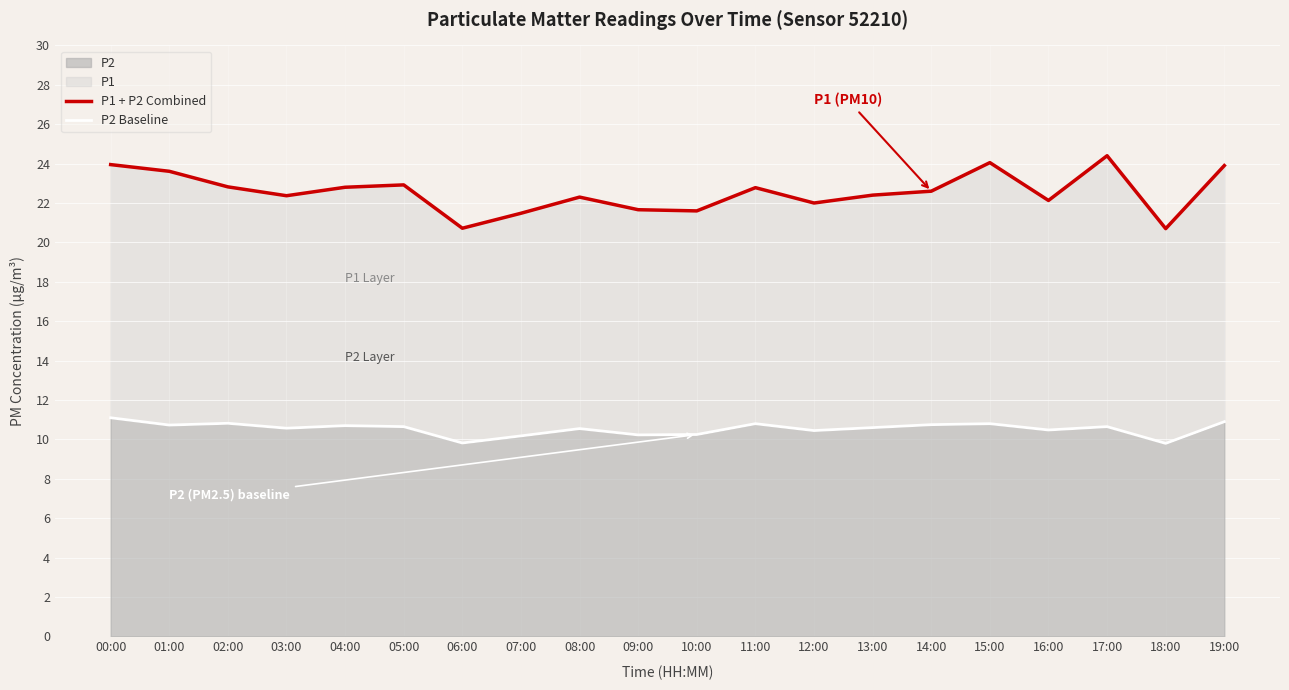

What is the spread (max minus min) of values at 18:00?

10.9